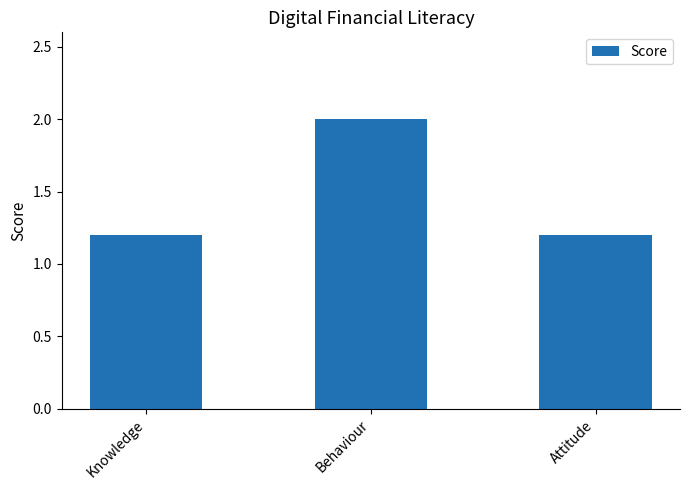

What is the maximum value shown in the chart?

2.0